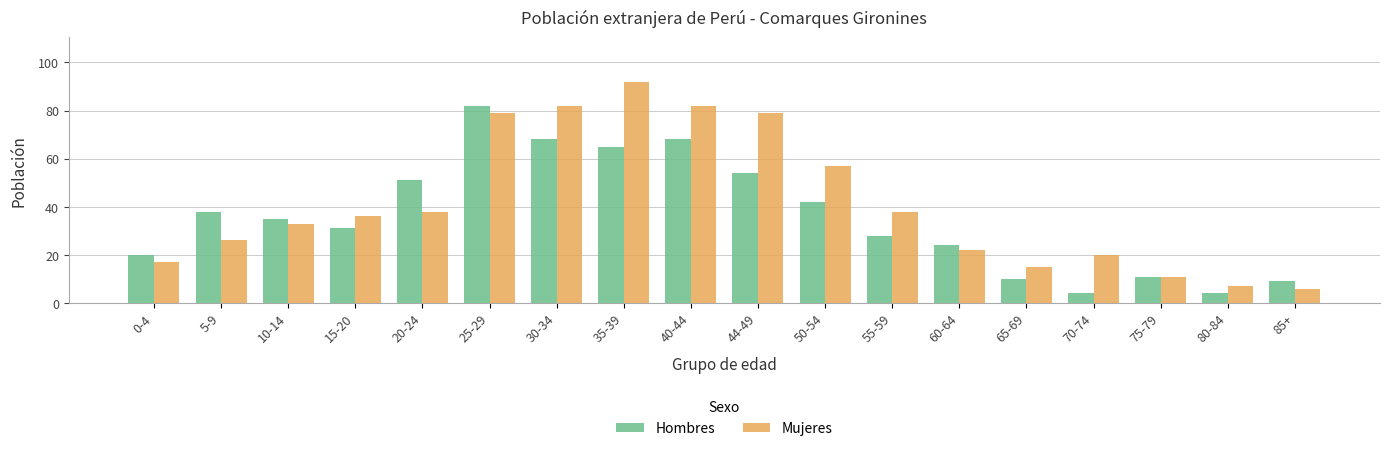

Reading left to right, transcribe all the data shown in this chart.

Hombres: 20	38	35	31	51	82	68	65	68	54	42	28	24	10	4	11	4	9
Mujeres: 17	26	33	36	38	79	82	92	82	79	57	38	22	15	20	11	7	6